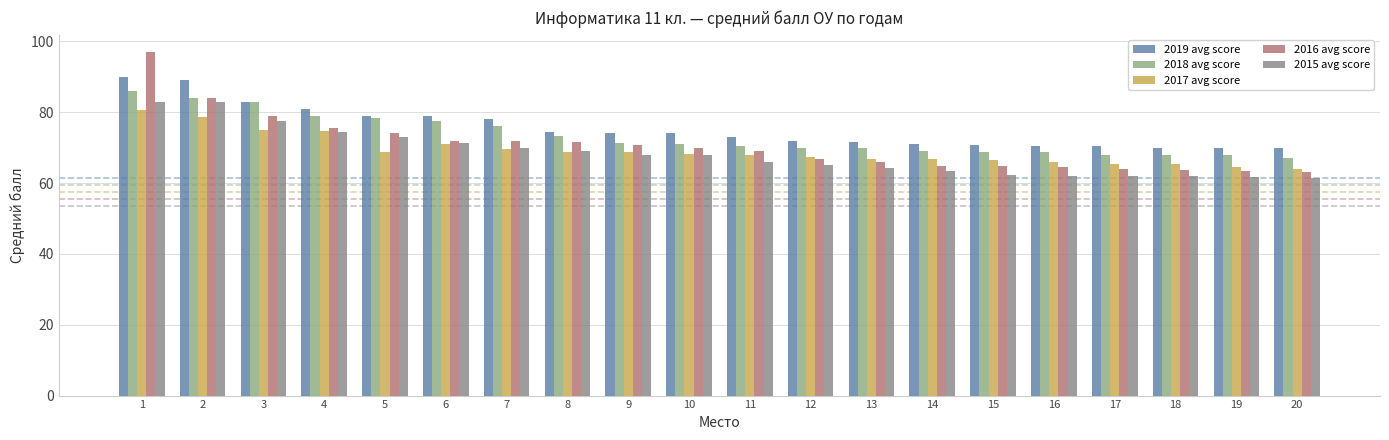

What is the value of the 2018 avg score bar at the 8th from the left?

73.3